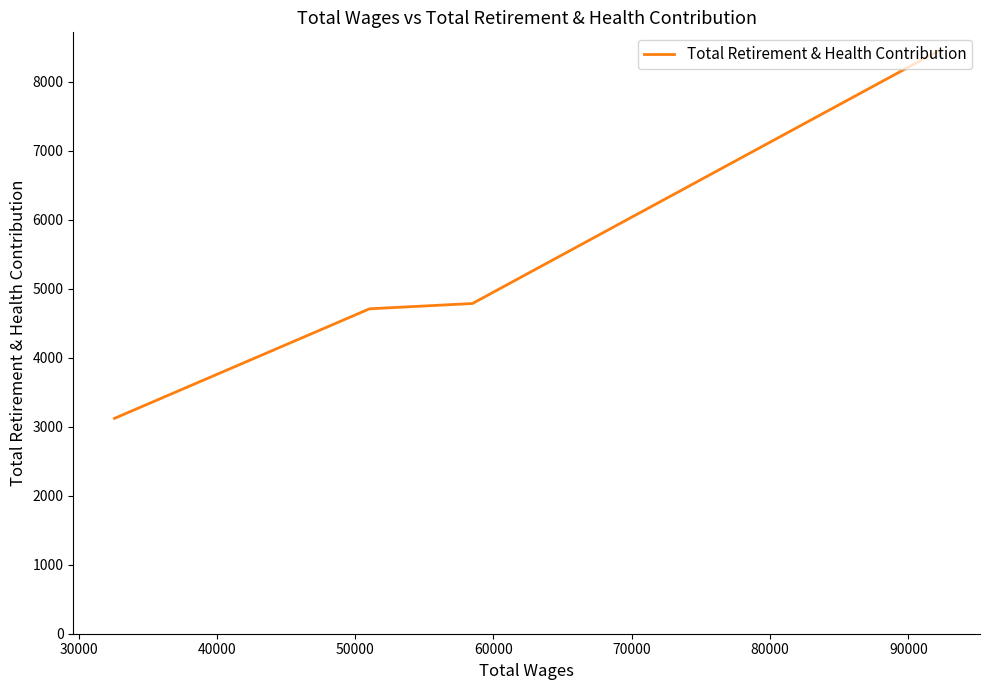

The value at 50000 is 886. True or false?

False